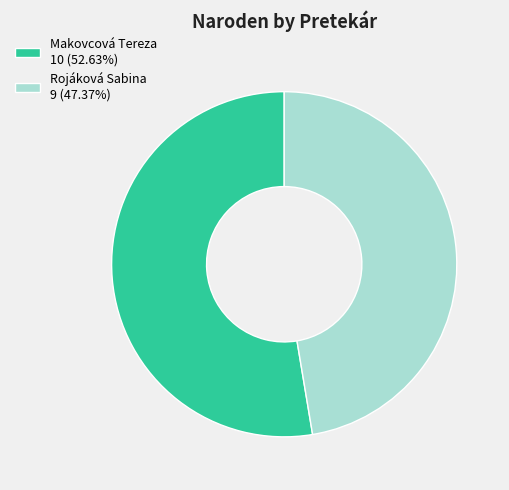

Which category accounts for the majority?

Makovcová Tereza